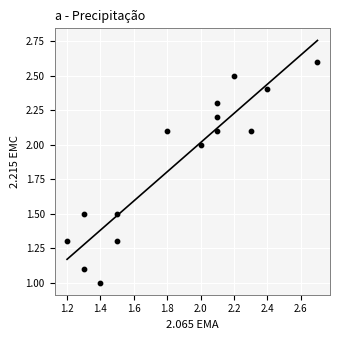

What is the range of Y values (max minus min)?

1.6